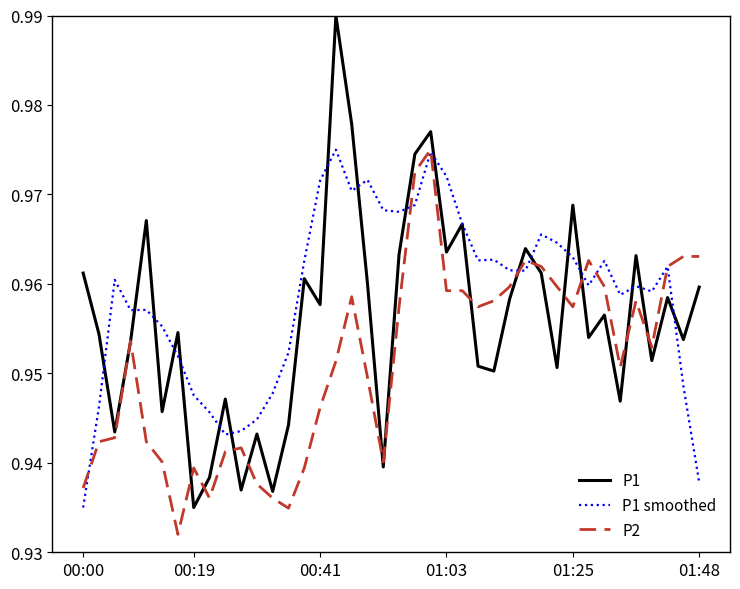

Which series has the largest total across all categories?

P1 smoothed